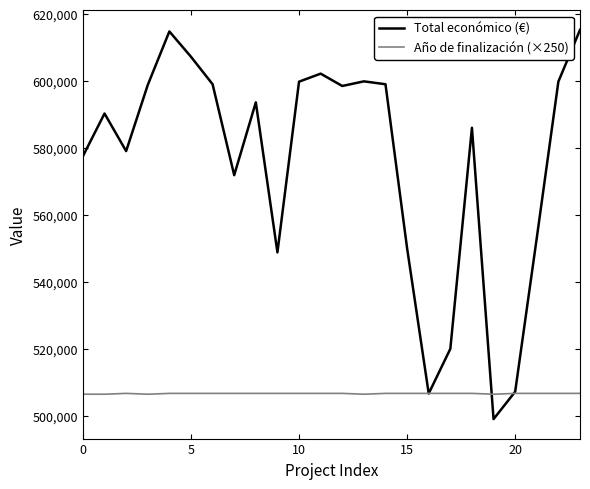

Rank the series by their maximum value, from lowest to highest.

Año de finalización (×250), Total económico (€)